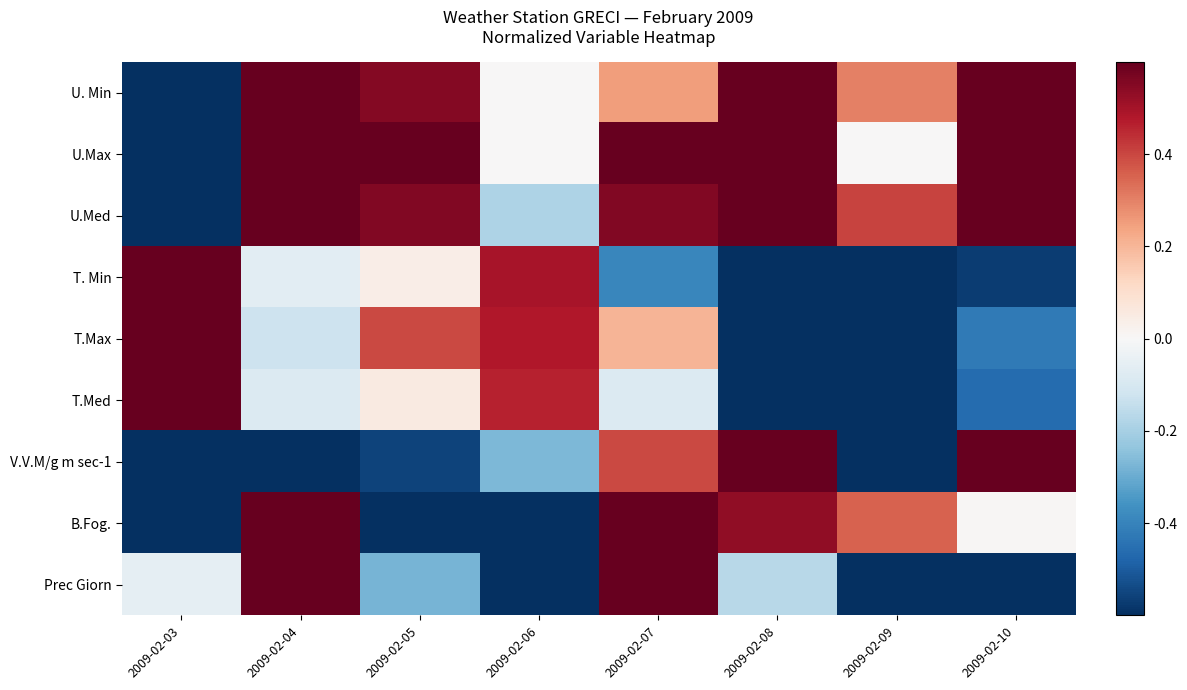

At how many categories does at least one series exceed 0?

8